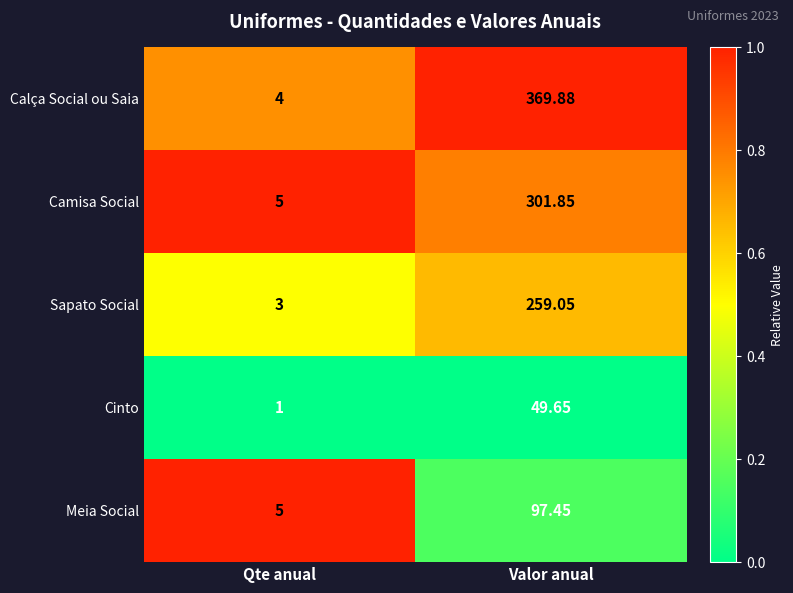

At which category does the chart reach its minimum across all series?

Qte anual